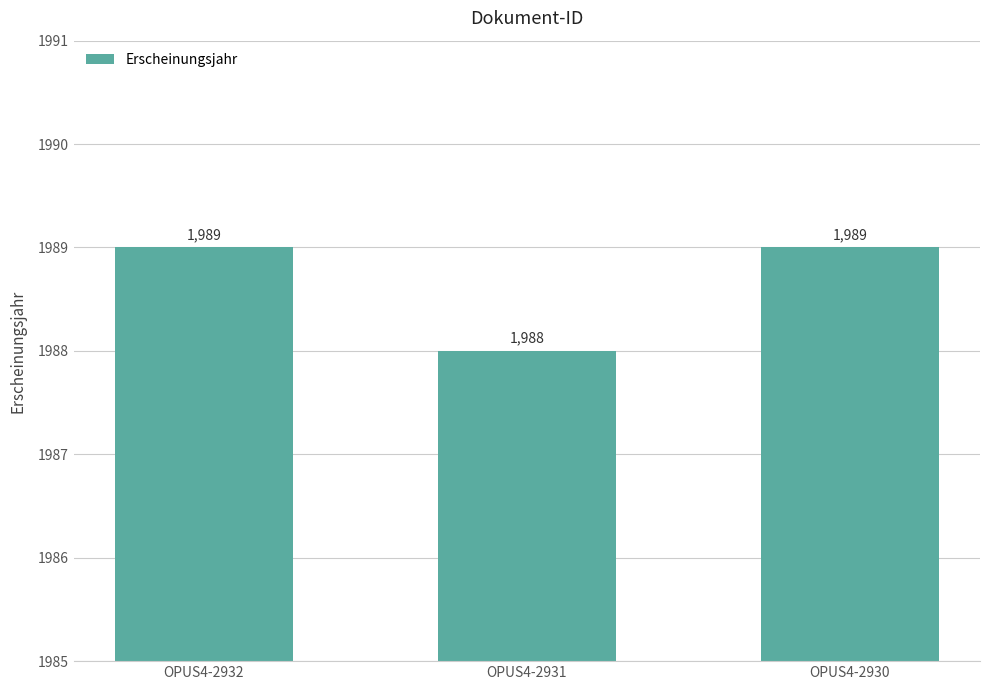

At which category does the chart reach its minimum across all series?

OPUS4-2931